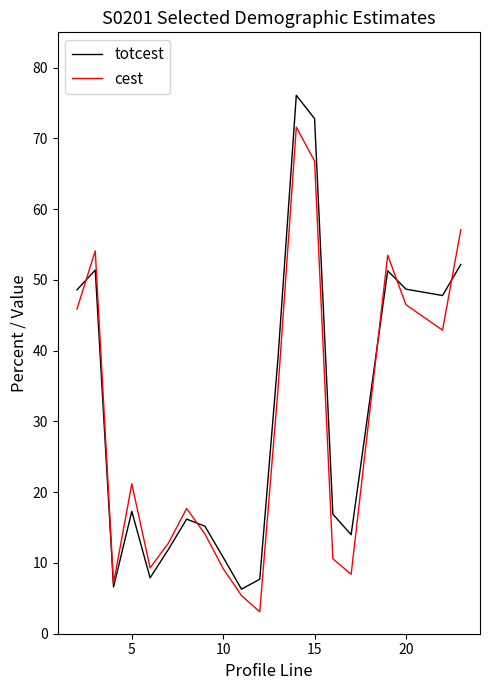

Which series has the largest range (max minus min)?

totcest